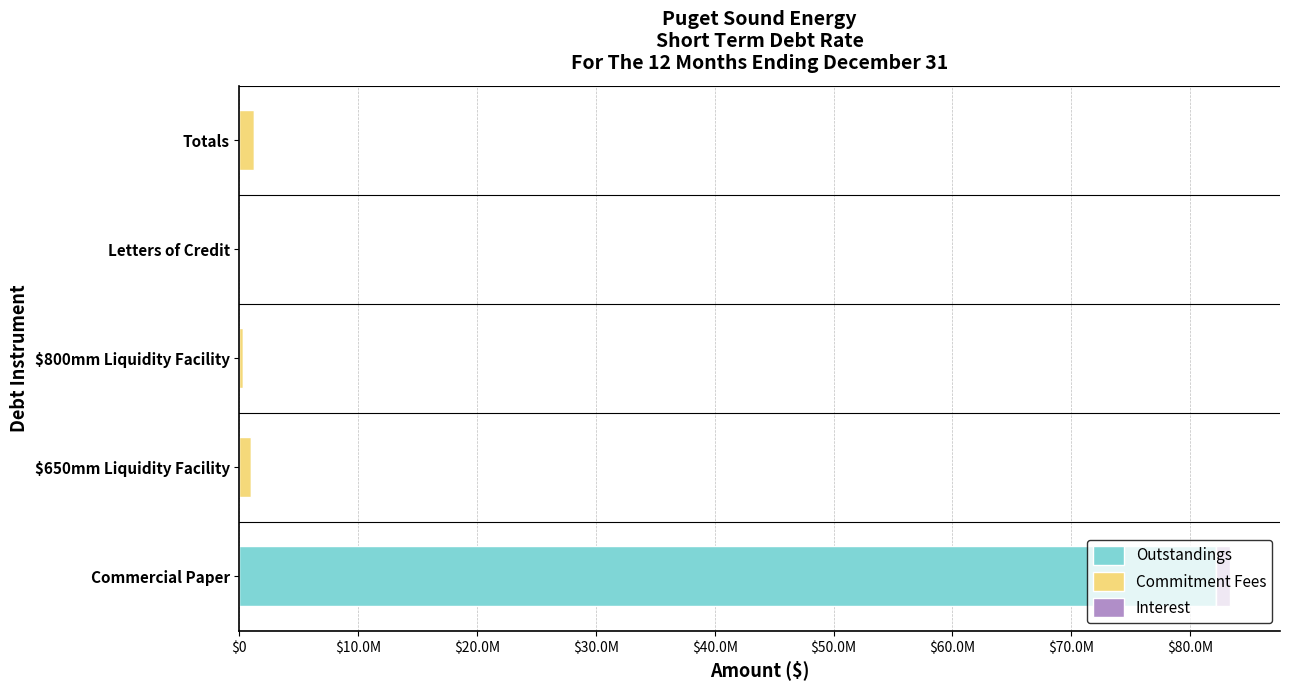

List the series in order of their peak value, highest first.

Outstandings, Commitment Fees, Interest